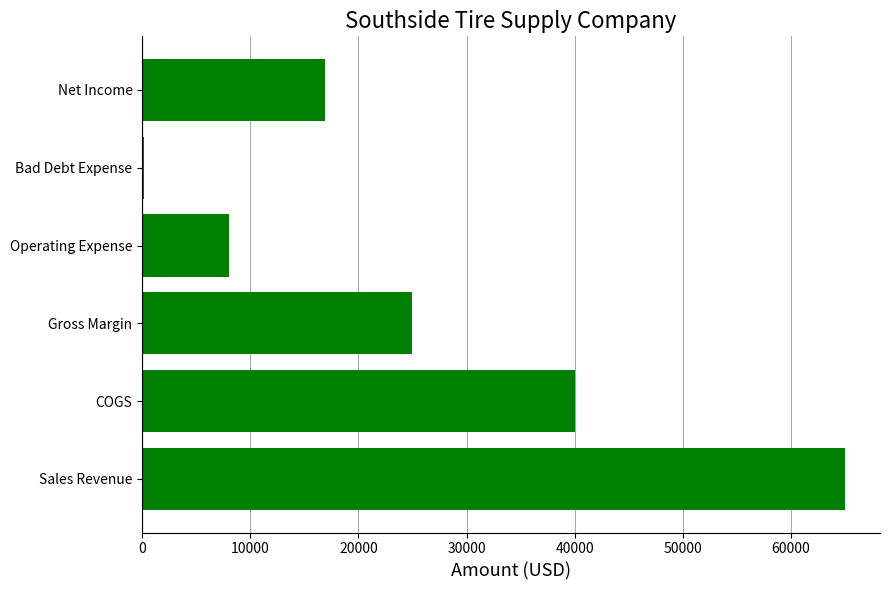

The chart shows a value of 8000 at Operating Expense. True or false?

True